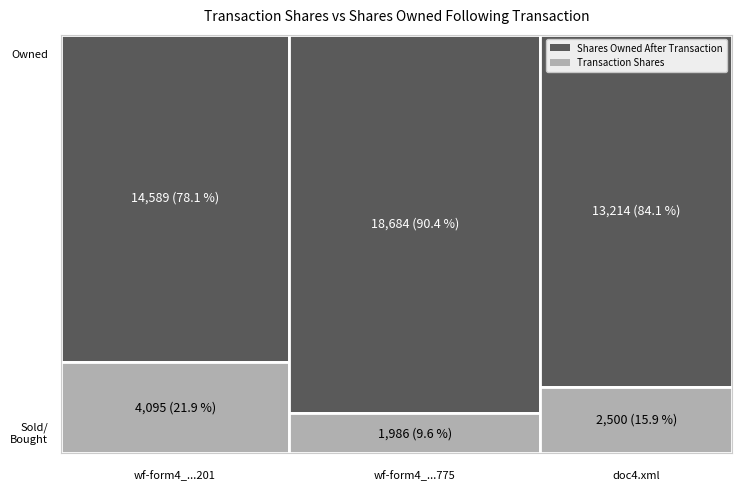

At which label is transactionShares closest to 3040?

doc4.xml